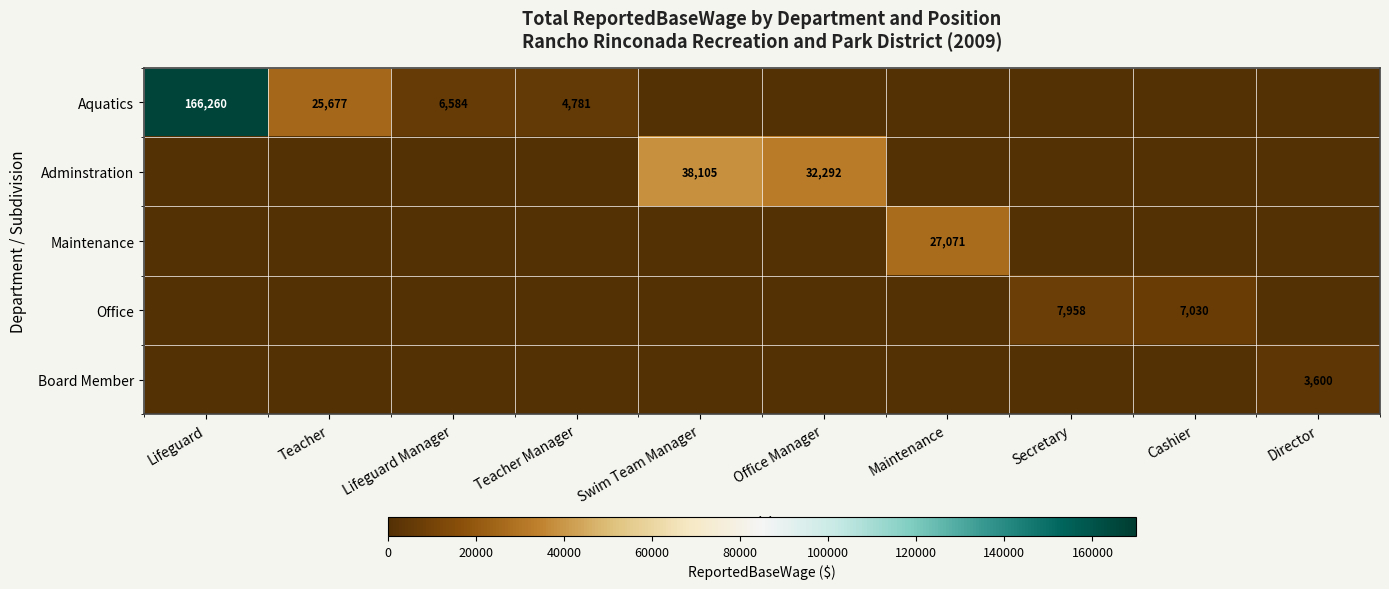

The Office series shows 11735 at Cashier. True or false?

False